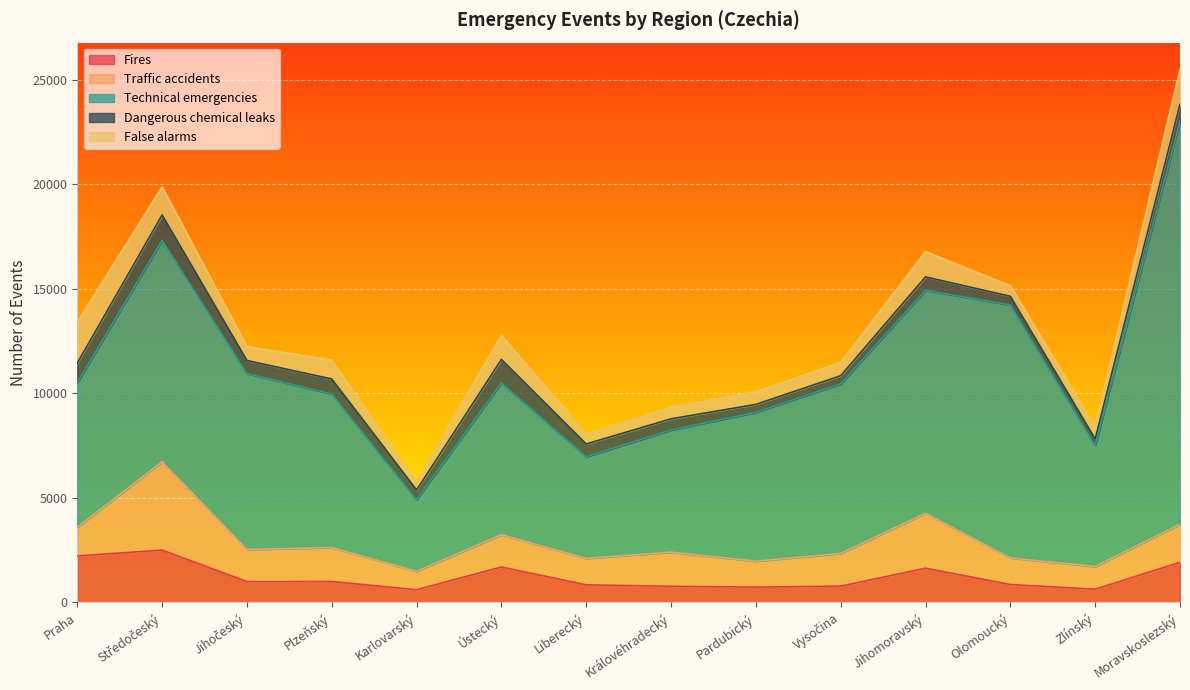

What are all the series names shown in the legend?

Fires, Traffic accidents, Technical emergencies, Dangerous chemical leaks, False alarms